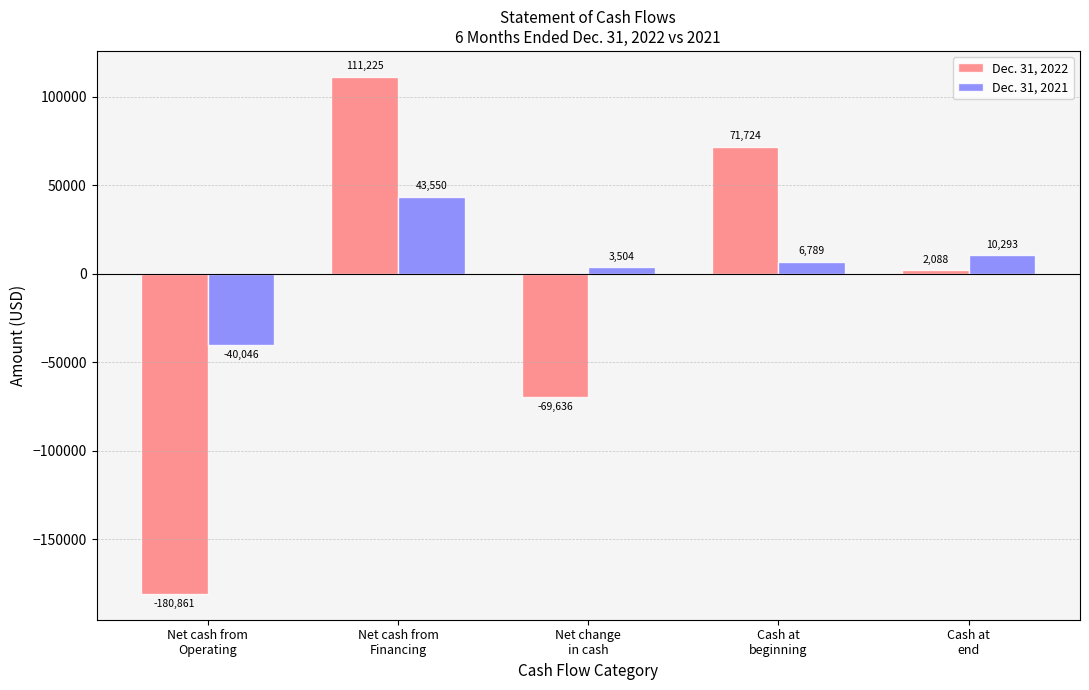

Between Net change
in cash and Cash at
beginning, which series saw the biggest shift?

Dec. 31, 2022